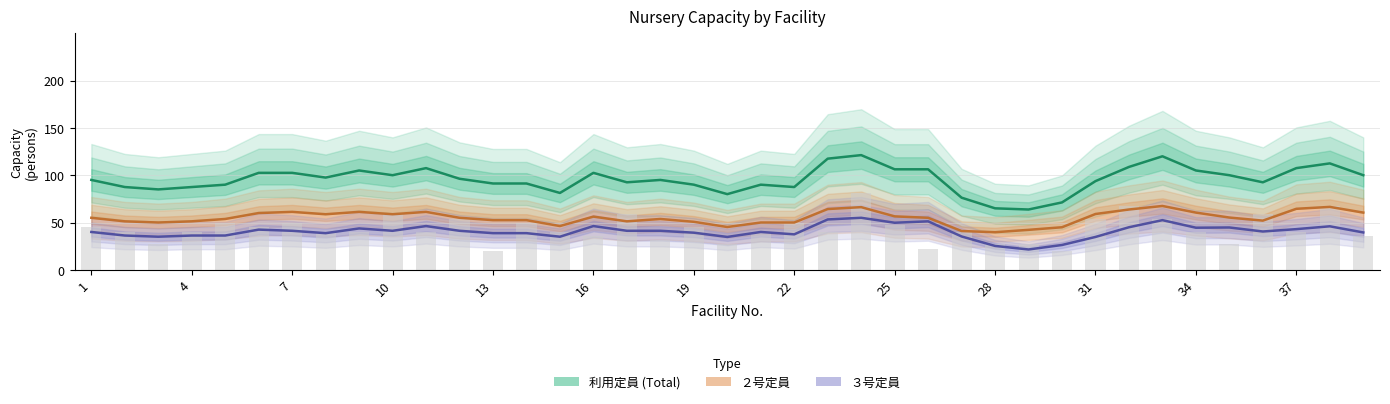

What is the sum of all 利用定員 (Total) values?

3725.0